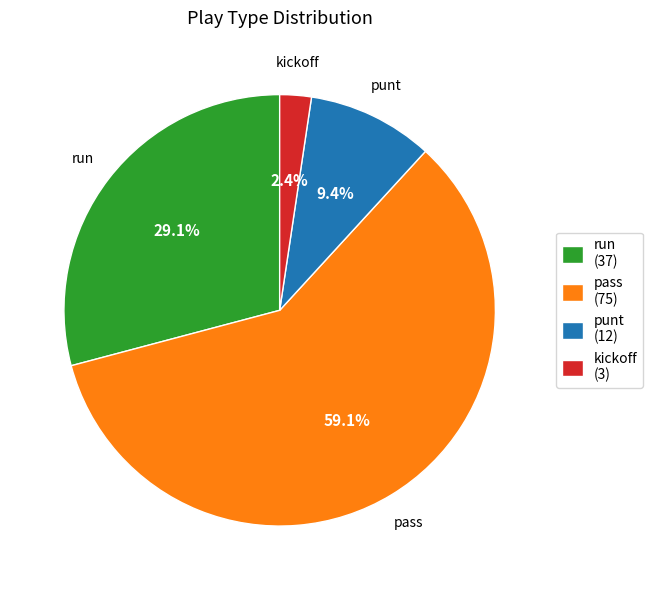

How many segments does this pie chart have?

4